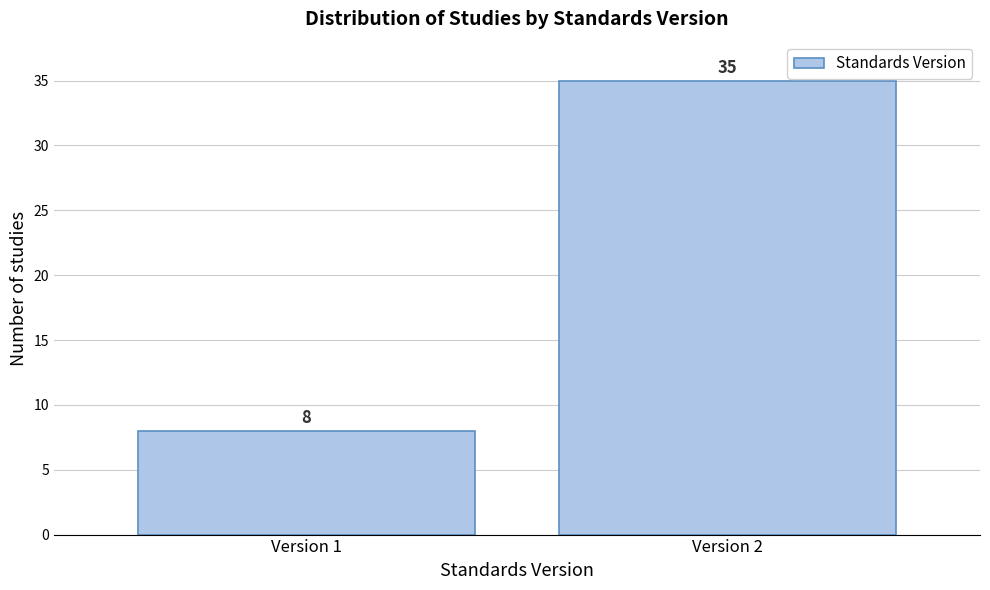

Reading left to right, extract all data points from this chart.

Version 1=8	Version 2=35